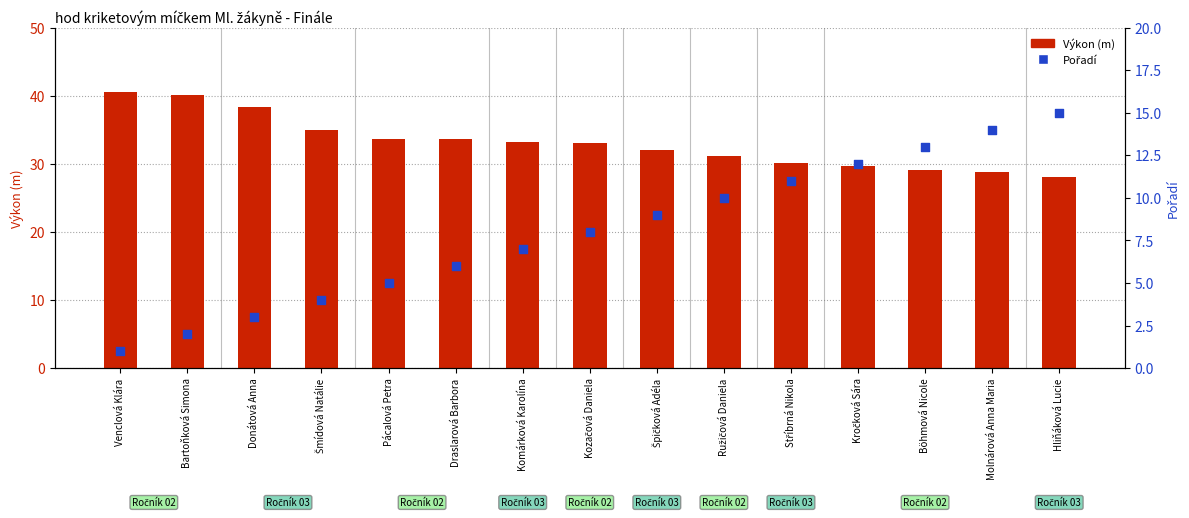

Which series has the largest total across all categories?

Výkon (m)